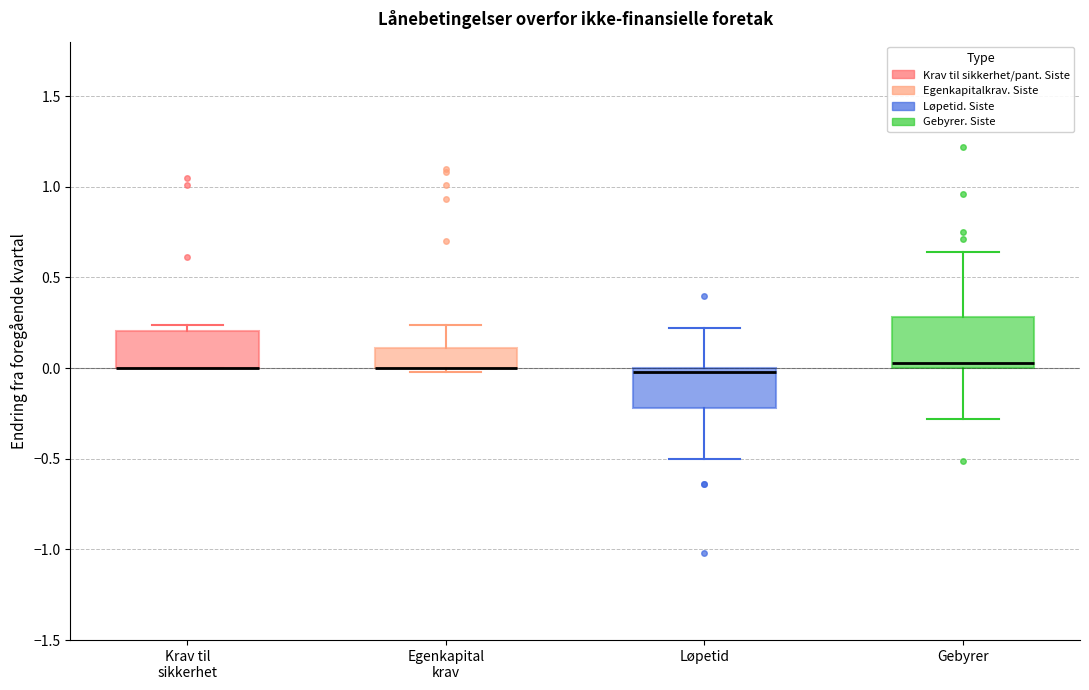

Where is the upper edge of the box for Gebyrer on the y-axis? The values are not printed on the chart, so give them approximately, as read against the axis.

0.30